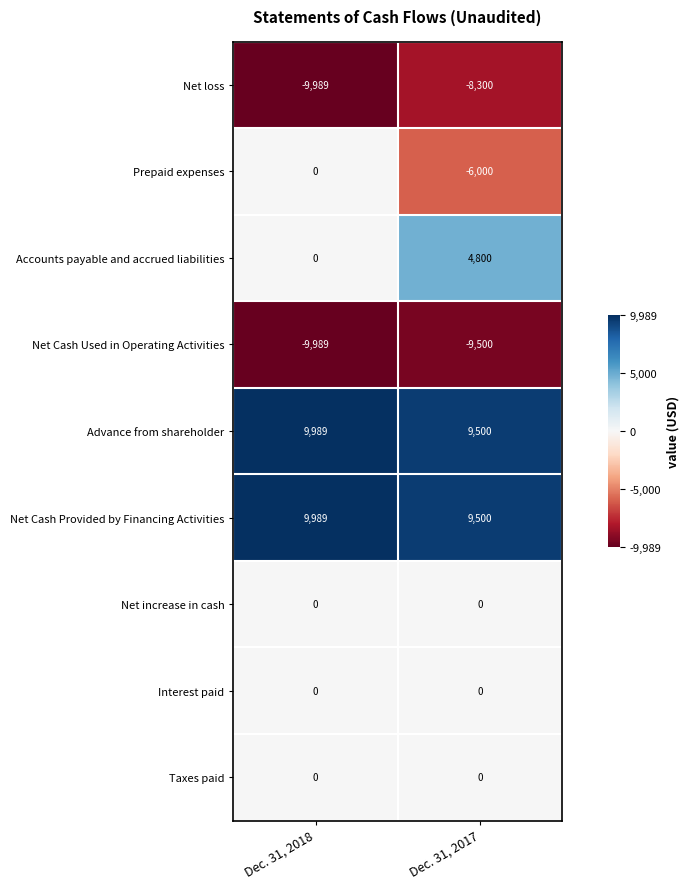

Rank the categories by Net loss value from highest to lowest.

Dec. 31, 2017, Dec. 31, 2018